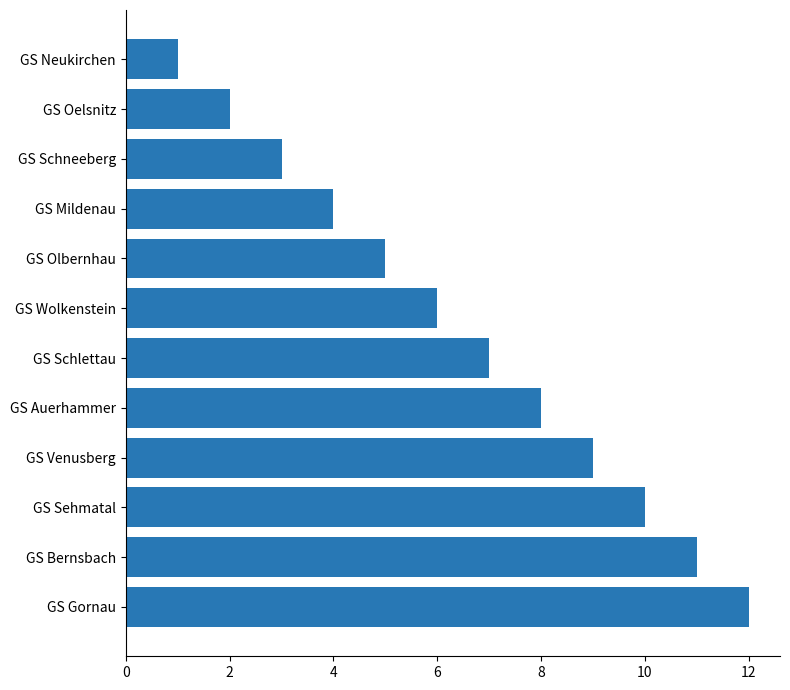

What is the difference between the maximum and minimum values?

11